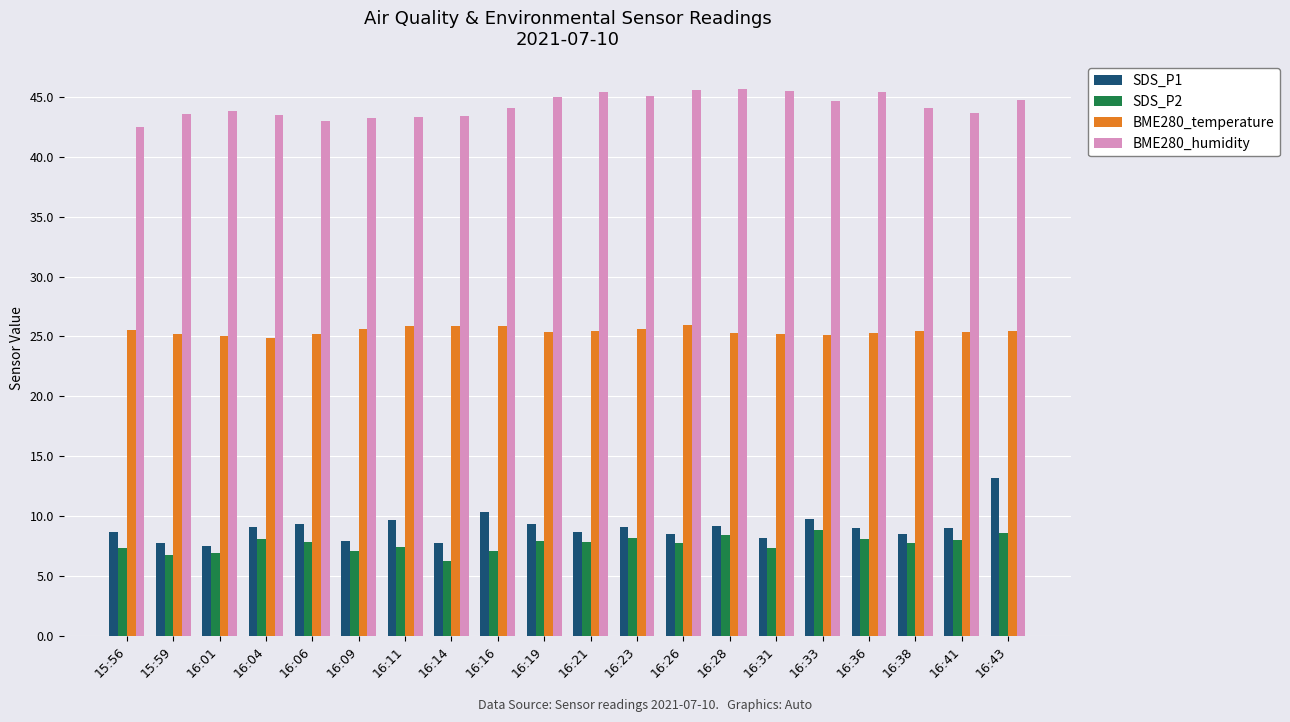

The value of SDS_P1 at 16:41 is 9.0. True or false?

True